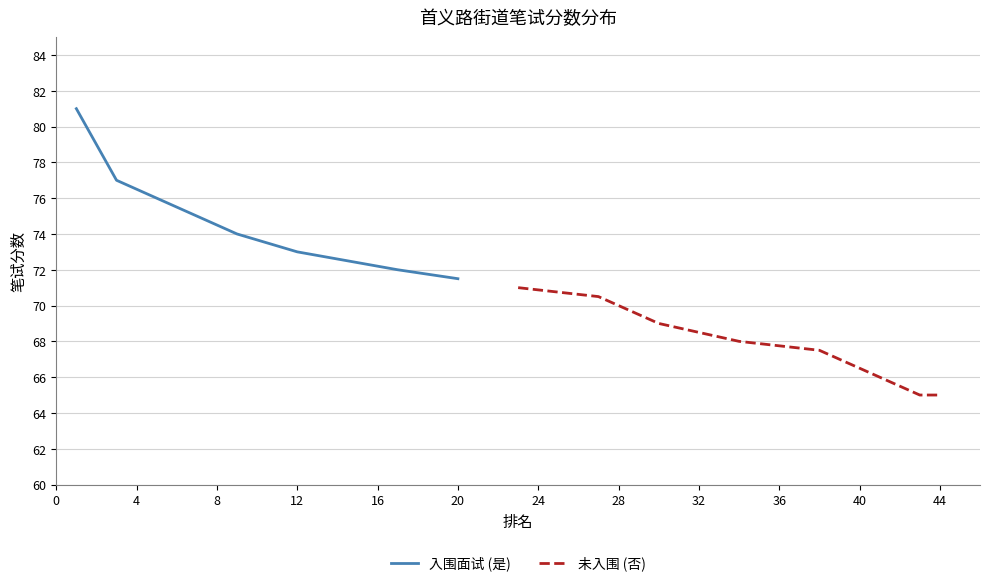

What are all the series names shown in the legend?

入围面试 (是), 未入围 (否)